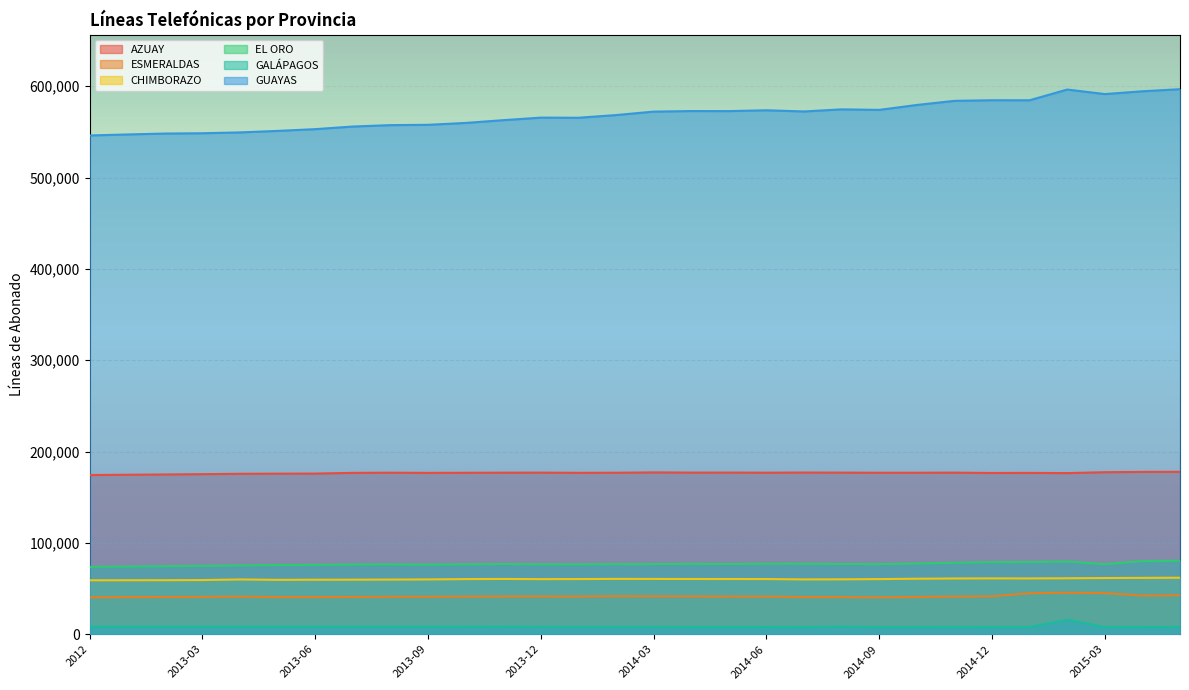

The value of AZUAY at 2014-12 is 102563. True or false?

False